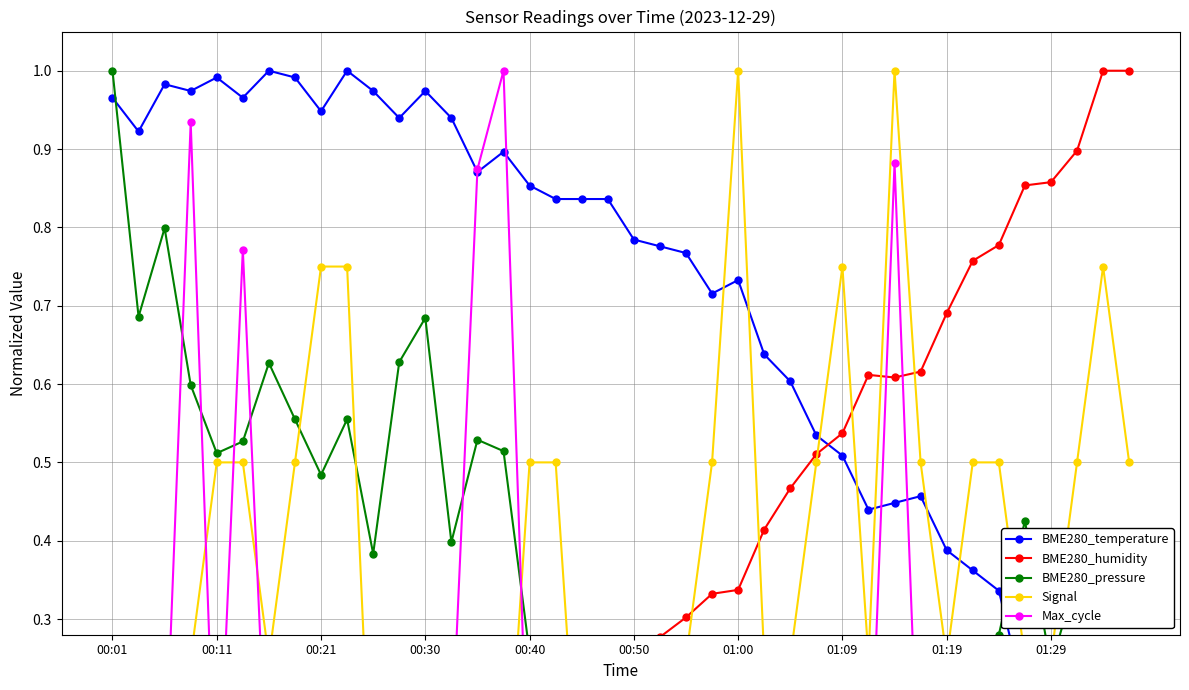

Is the value of BME280_temperature at 00:21 greater than the value of BME280_humidity at 23?

Yes